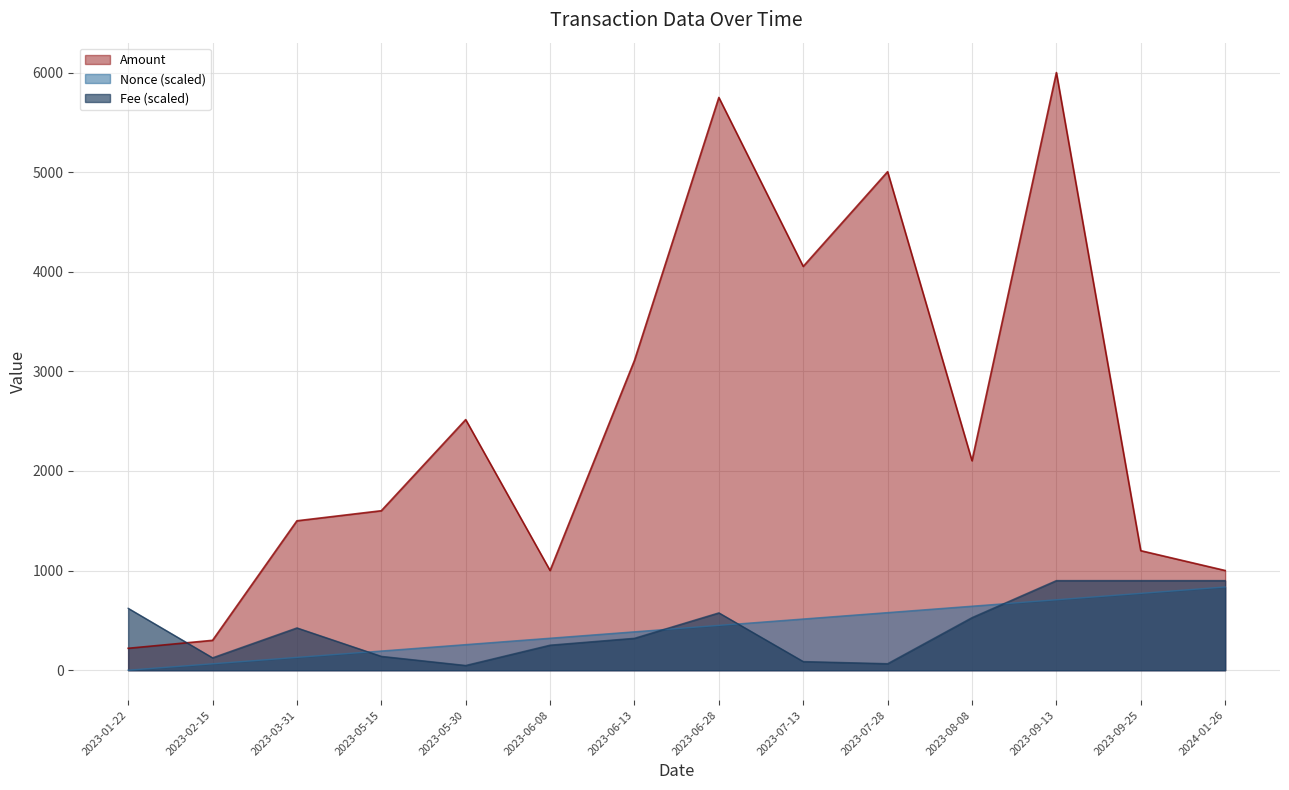

What is the label of the 5th point from the left?

2023-05-30